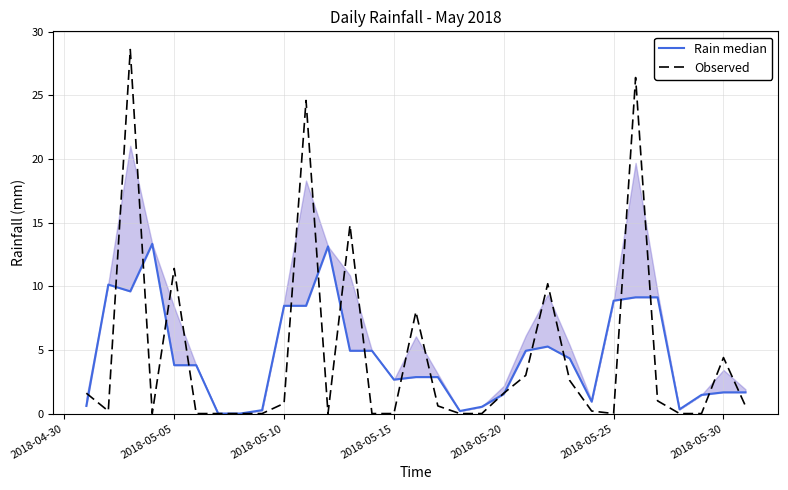

How many interior local valleys does the Rain median series have?

5